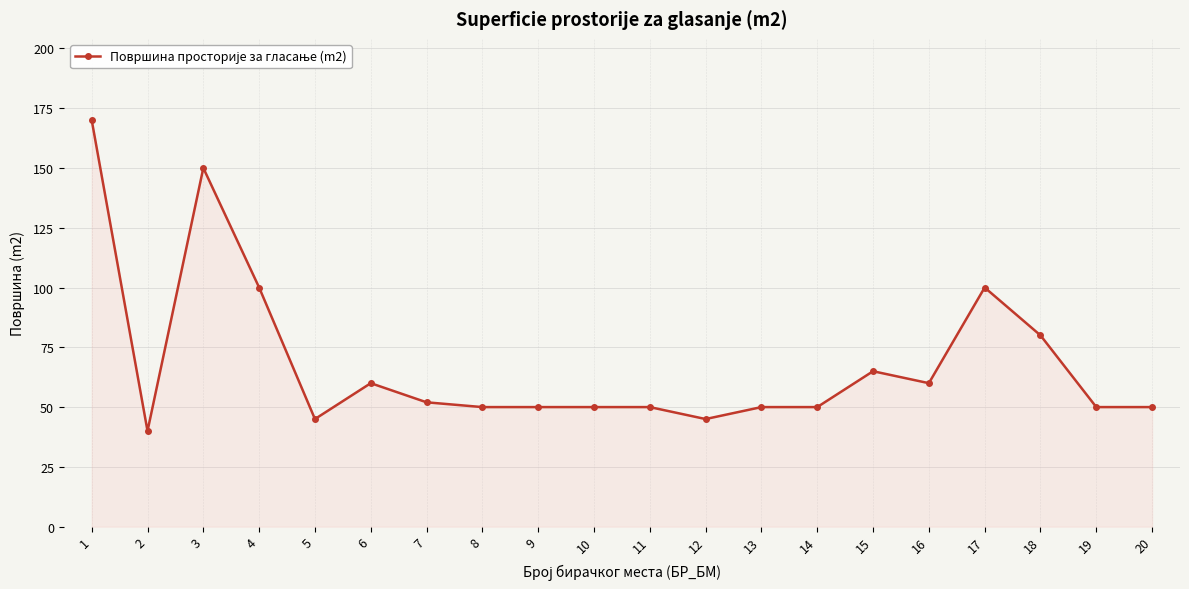

True or false: the data has more than 0 interior local peaks.

True